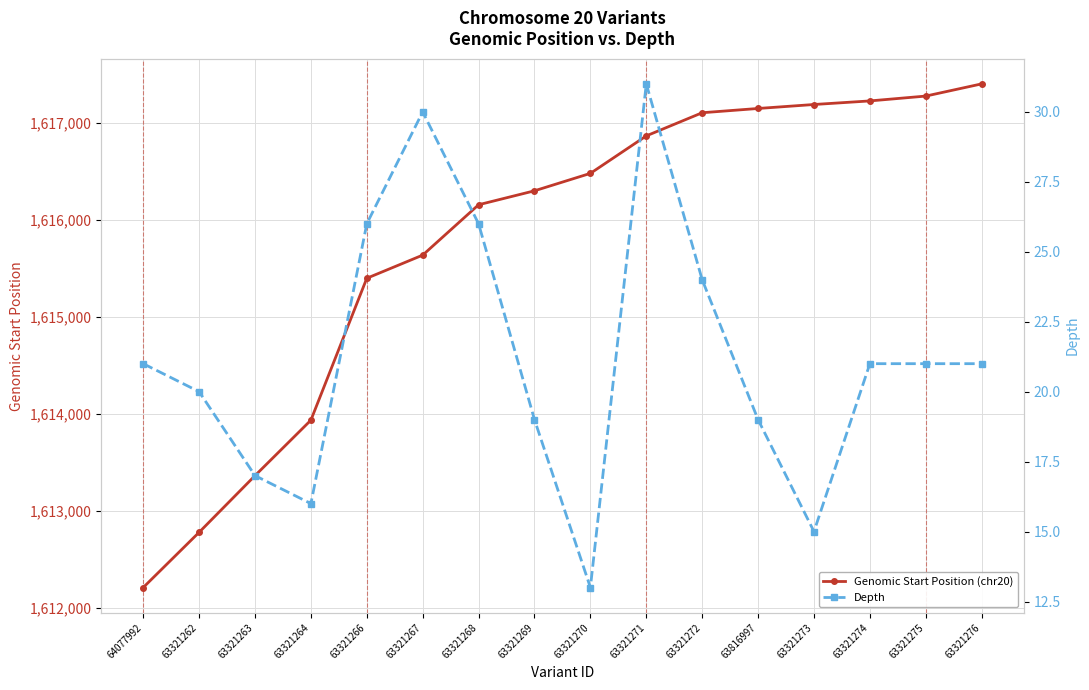

Reading left to right, list all the values displayed in this chart.

Genomic Start Position (chr20): 1612207	1612777	1613362	1613935	1615400	1615639	1616159	1616303	1616483	1616870	1617109	1617153	1617194	1617231	1617281	1617407
Depth: 21	20	17	16	26	30	26	19	13	31	24	19	15	21	21	21